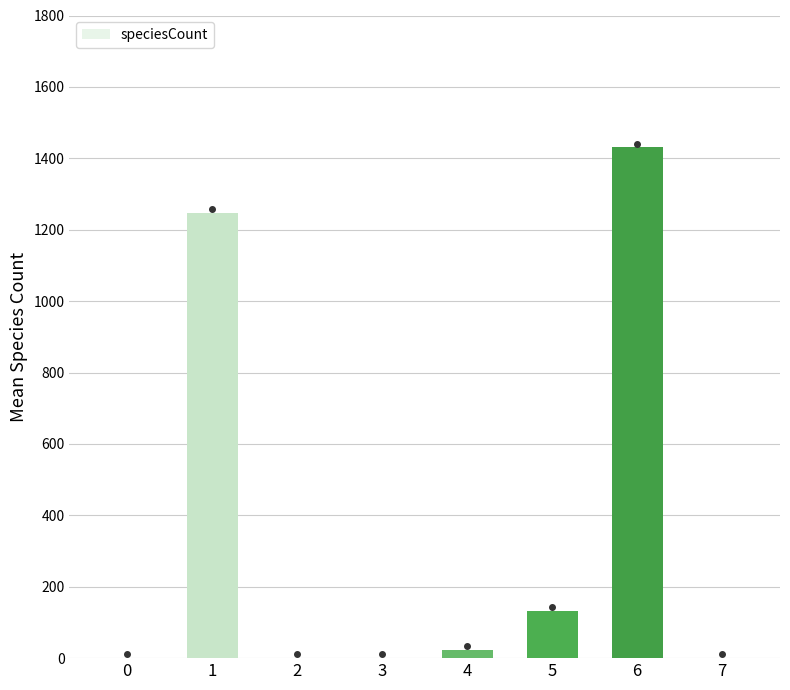

Are the bars horizontal?

No